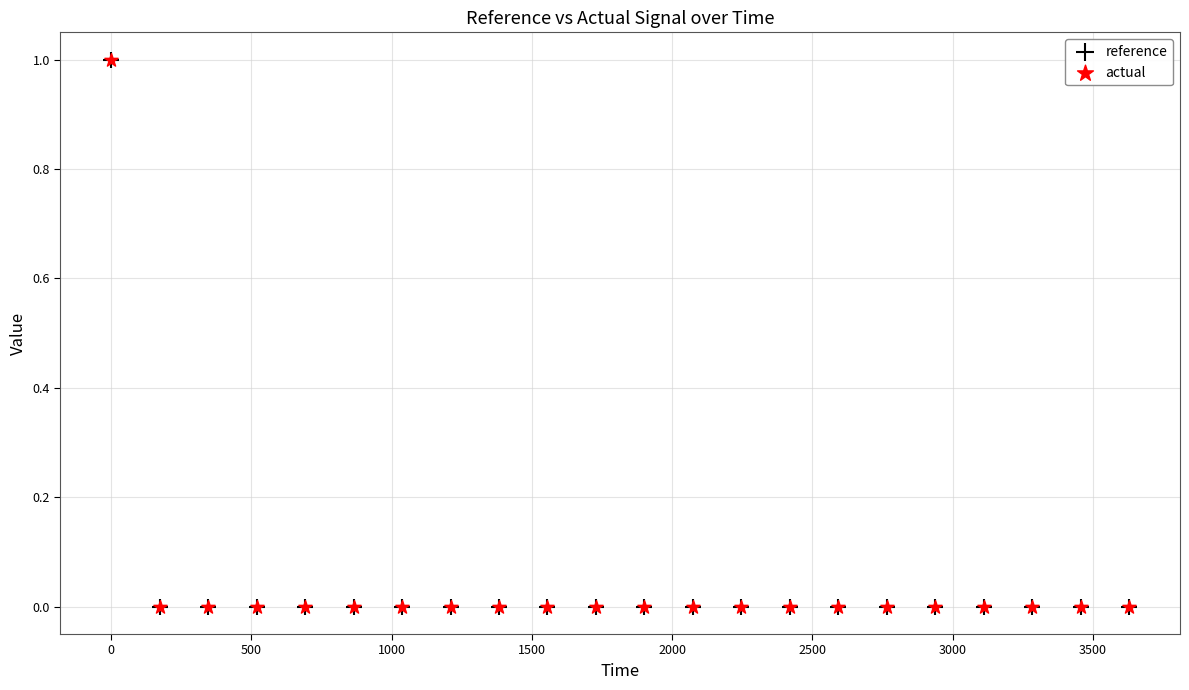

What are all the series names shown in the legend?

reference, actual